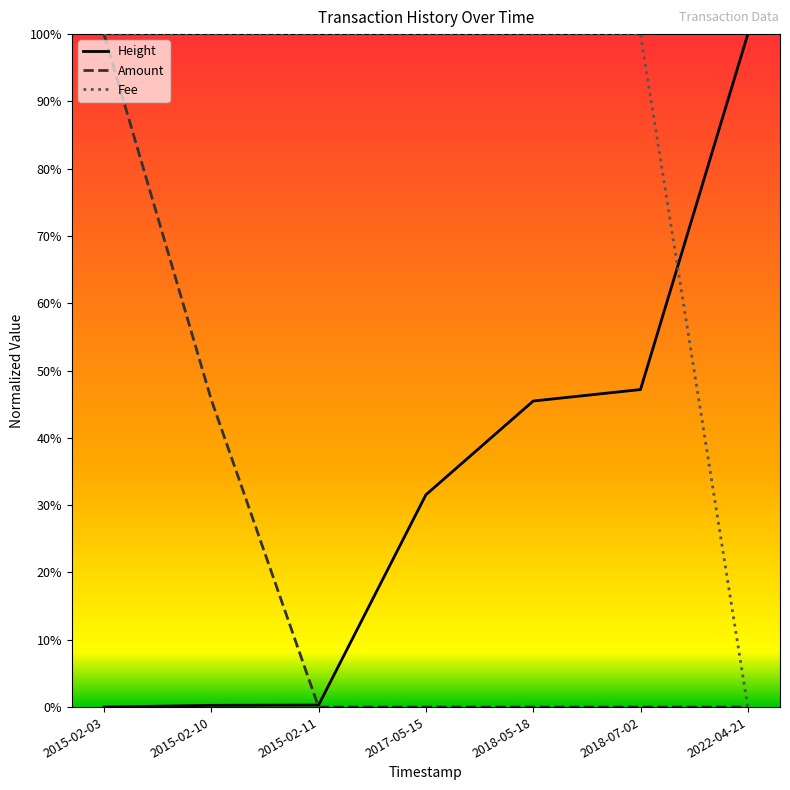

What are all the series names shown in the legend?

Height, Amount, Fee